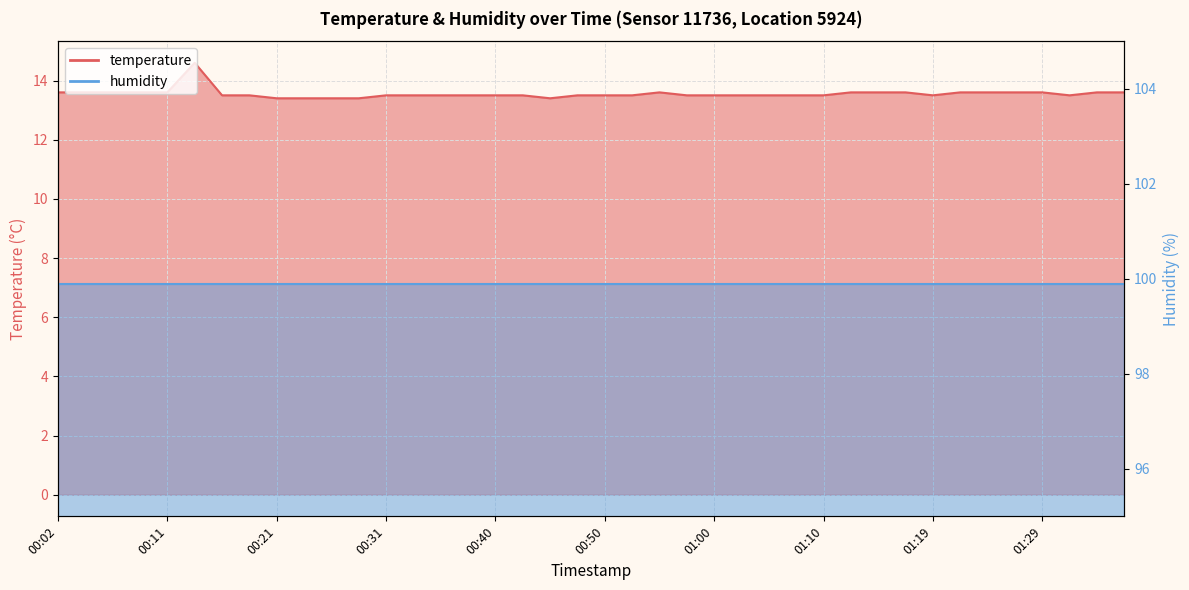

What is the label of the 37th point from the right?

00:09